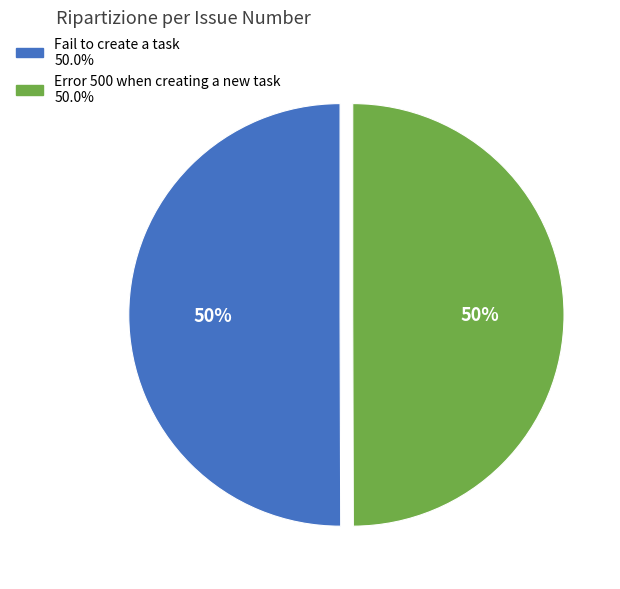

How many slices are in this pie chart?

2